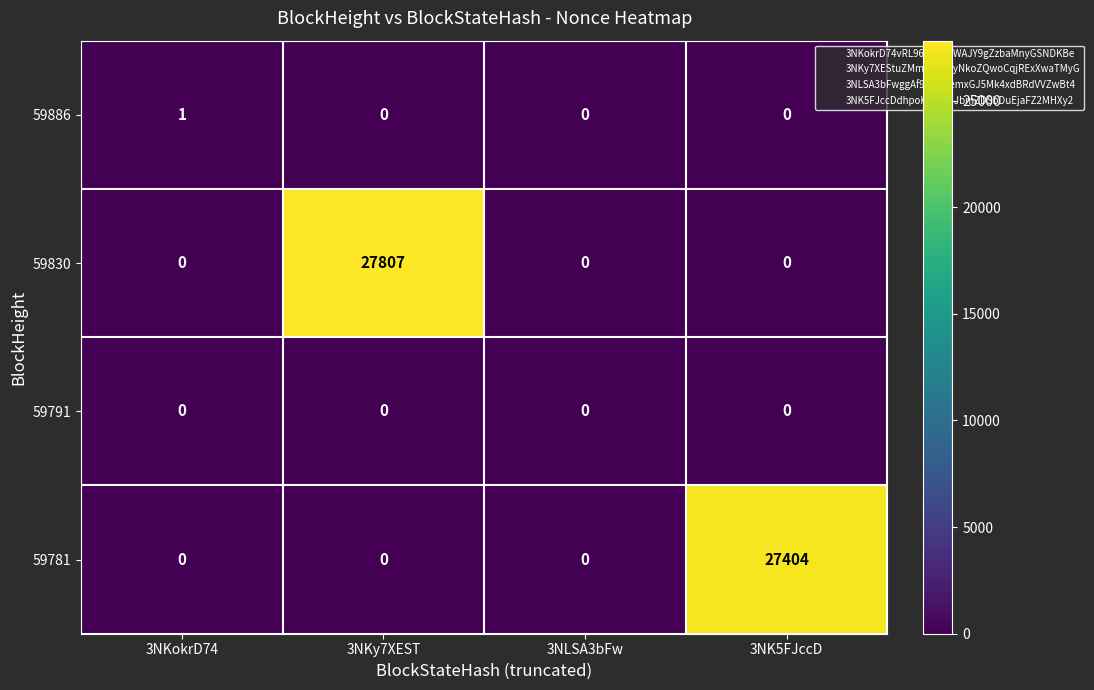

What is the total value across all series at 3NK5FJccD?

27404